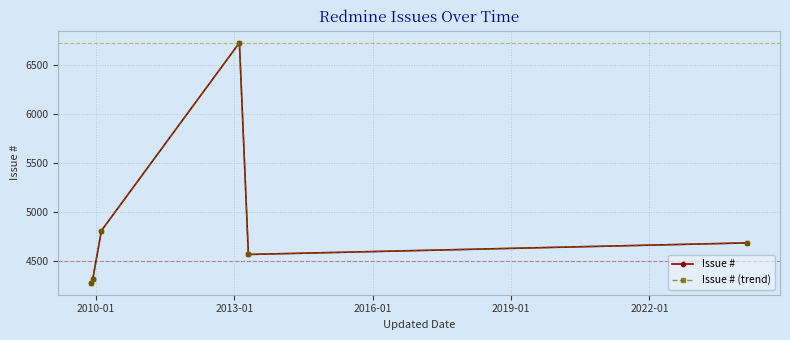

Rank the series by their maximum value, from lowest to highest.

Issue #, Issue # (trend)